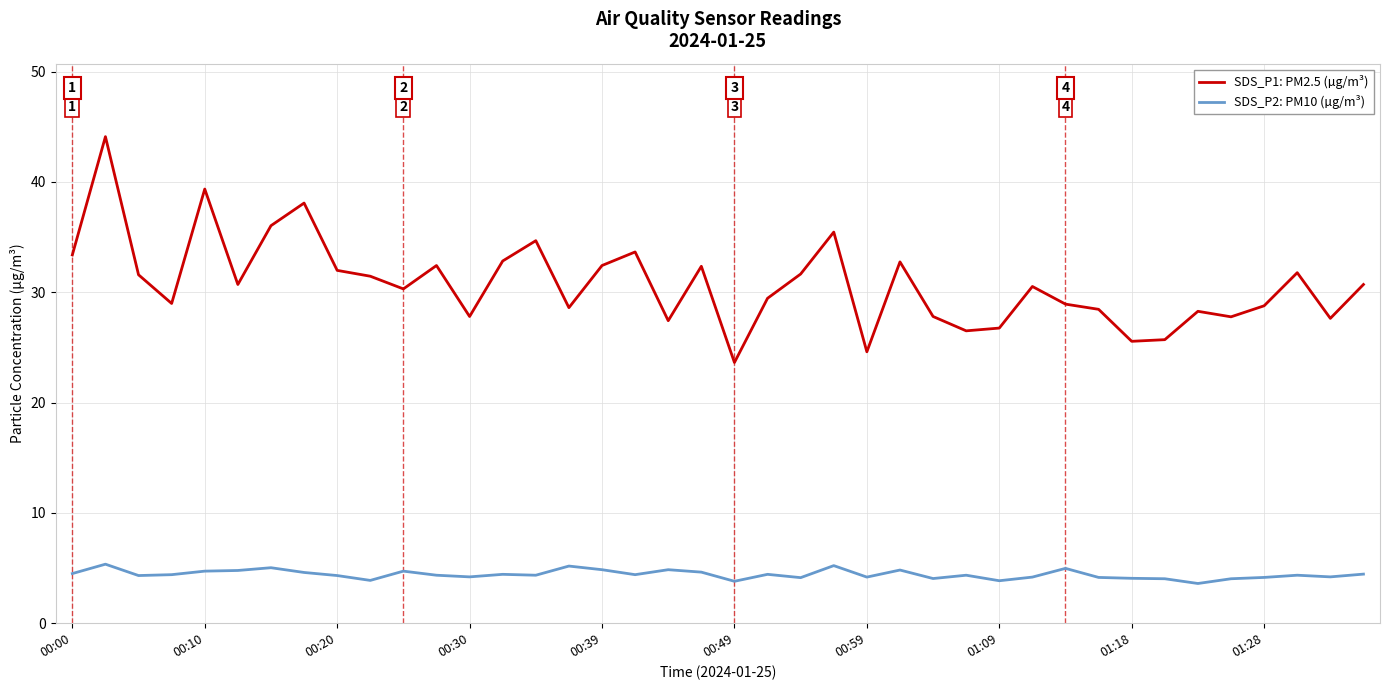

True or false: SDS_P2: PM10 (µg/m³) and SDS_P1: PM2.5 (µg/m³) intersect in this chart.

False